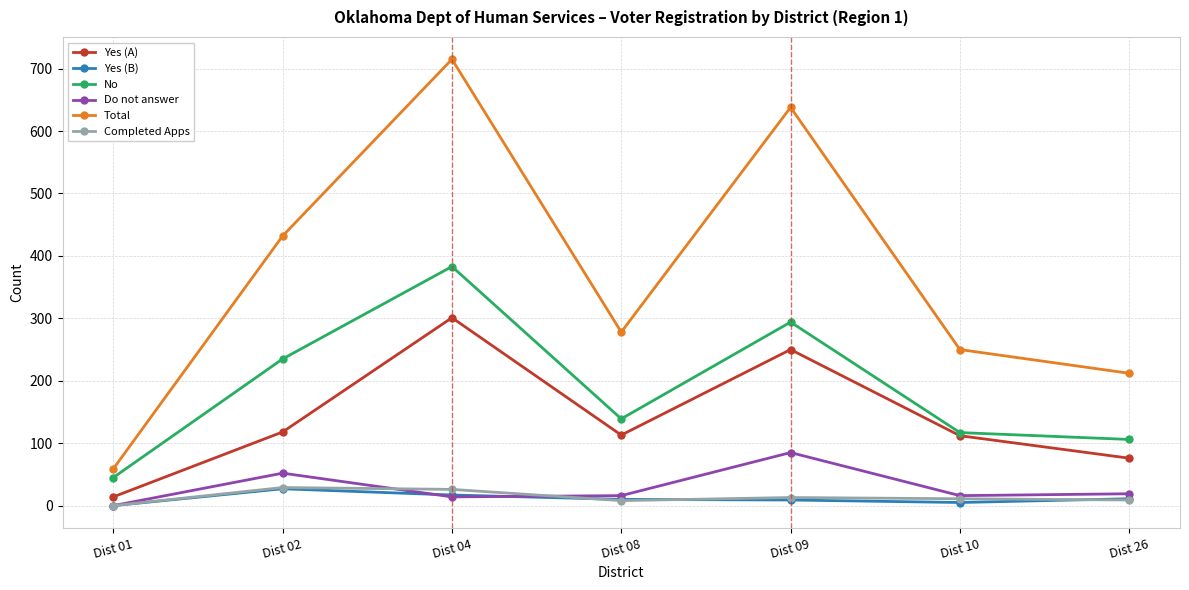

Where is Do not answer nearest to the value 42?

Dist 02